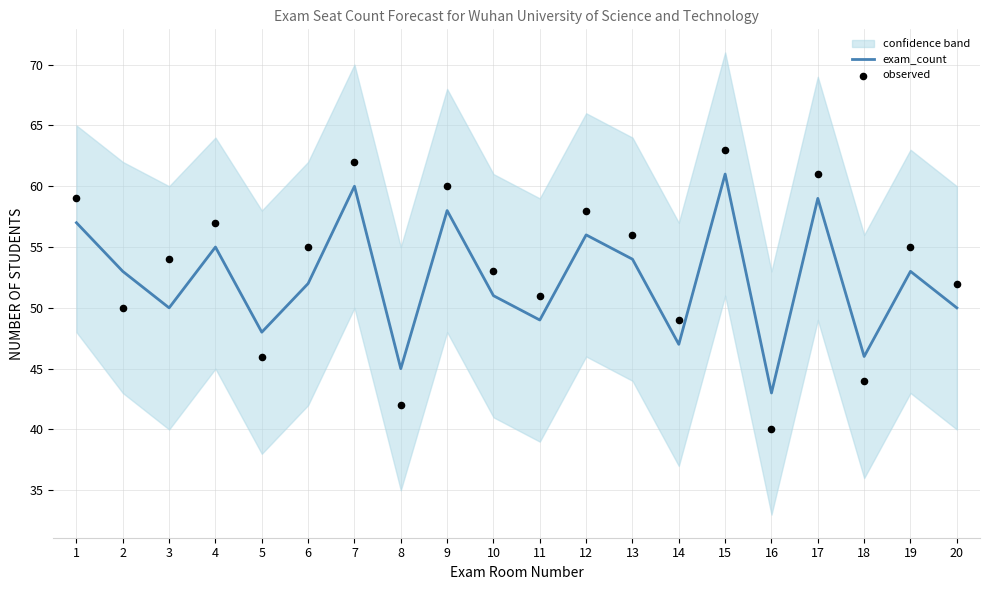

What is the minimum value for exam_count?

43